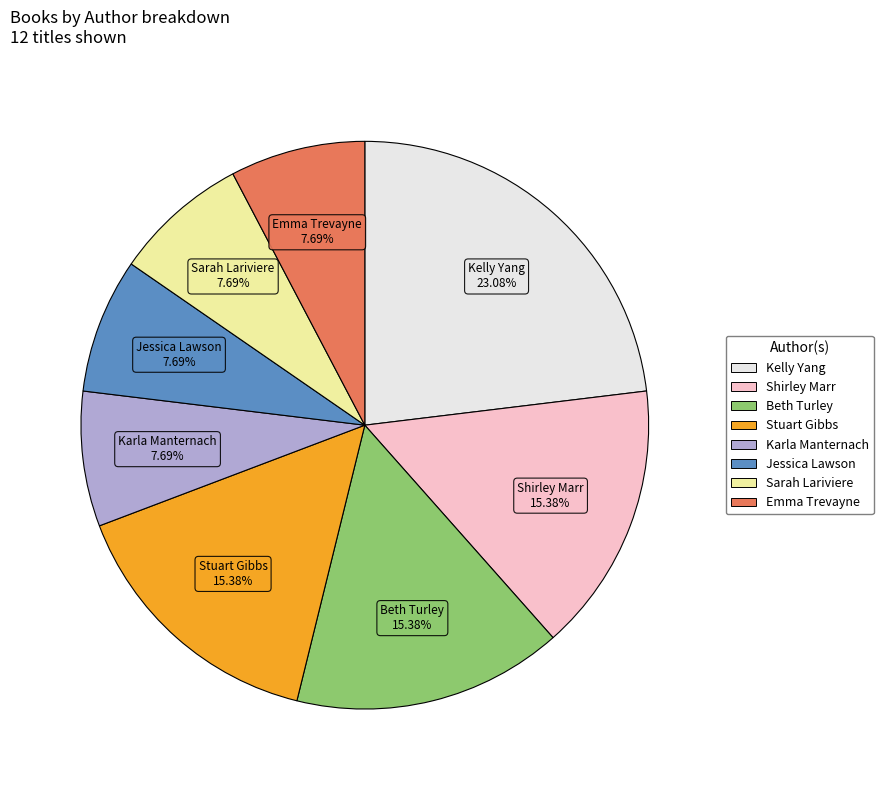

The Beth Turley slice represents 15% of the pie. True or false?

True